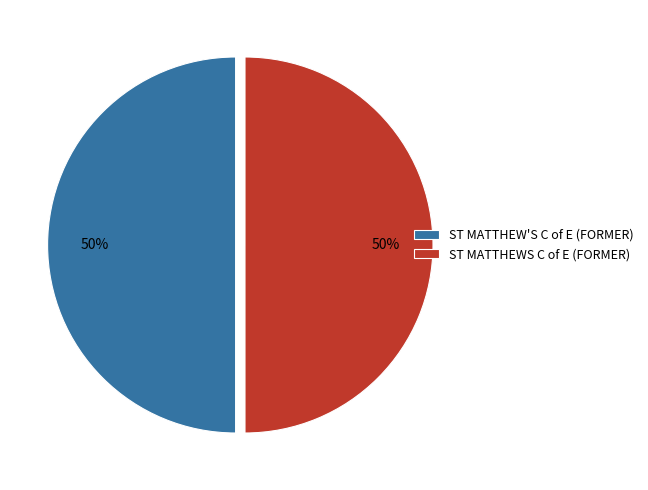

True or false: ST MATTHEWS C of E (FORMER) accounts for 50% of the total.

True